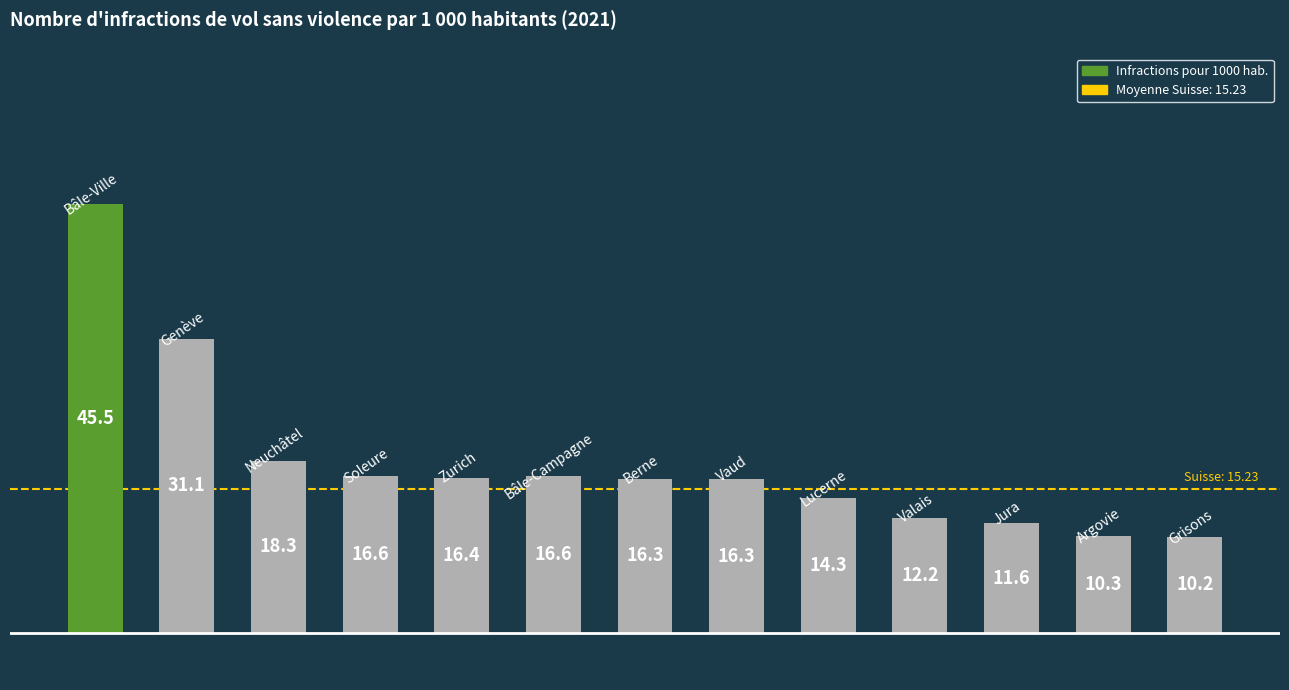

What is the difference between the maximum and second lowest values?

35.2